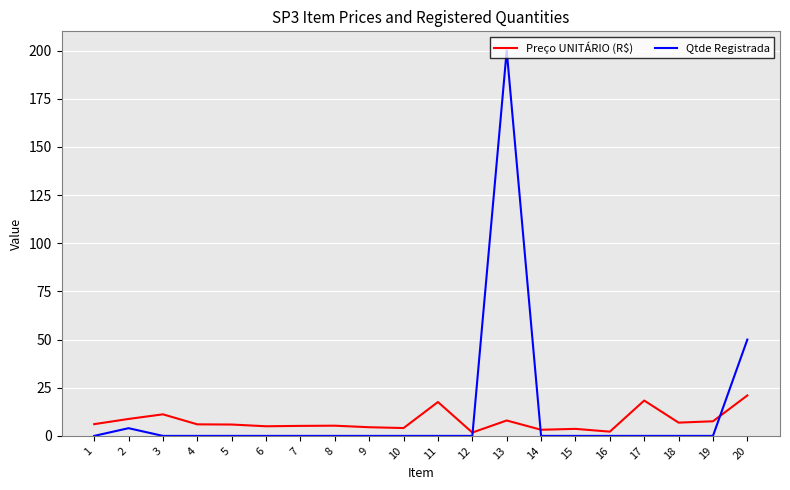

True or false: Preço UNITÁRIO (R$) and Qtde Registrada cross at least once.

True